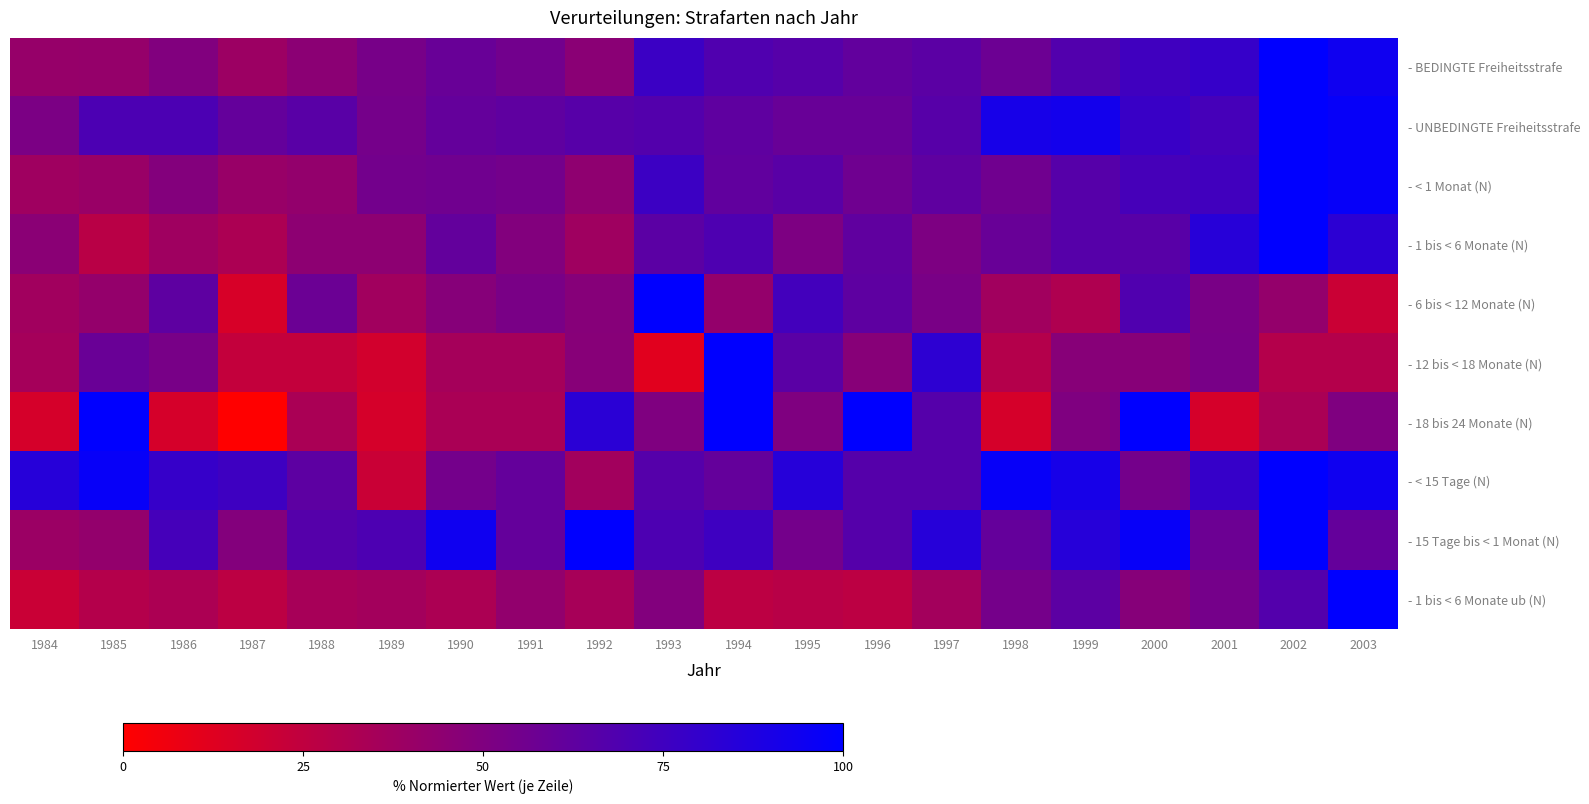

What is the total value across all series at 1999?

660.9